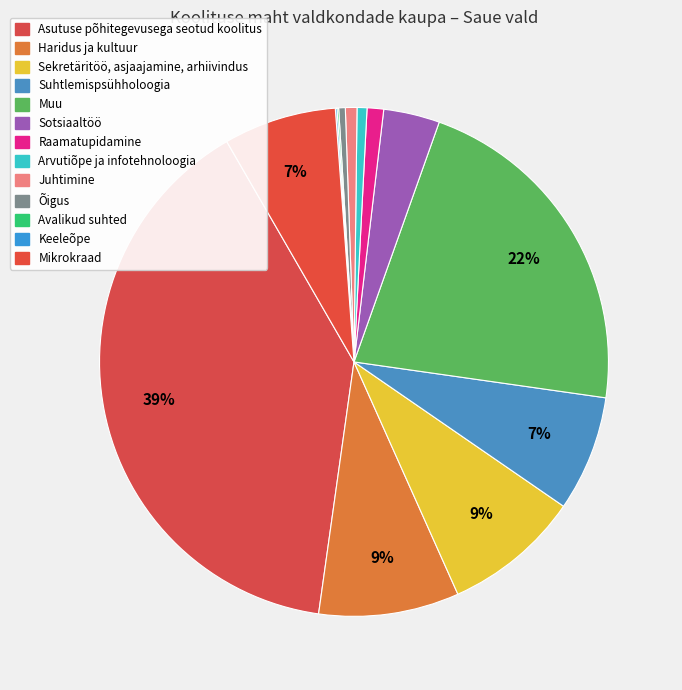

True or false: Avalikud suhted accounts for 6% of the total.

False